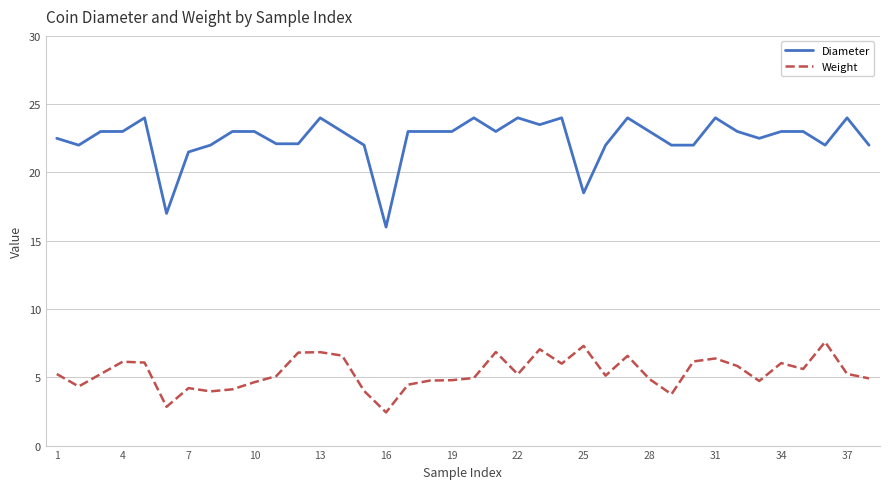

Which series has the largest range (max minus min)?

Diameter